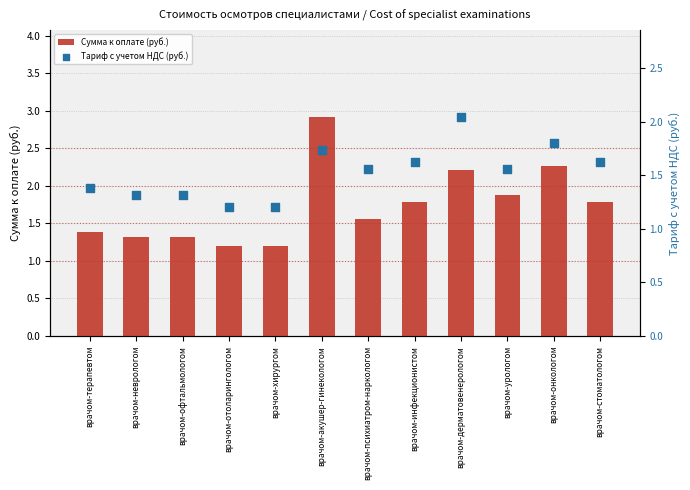

What is the total value across all series at врачом-онкологом?

4.1